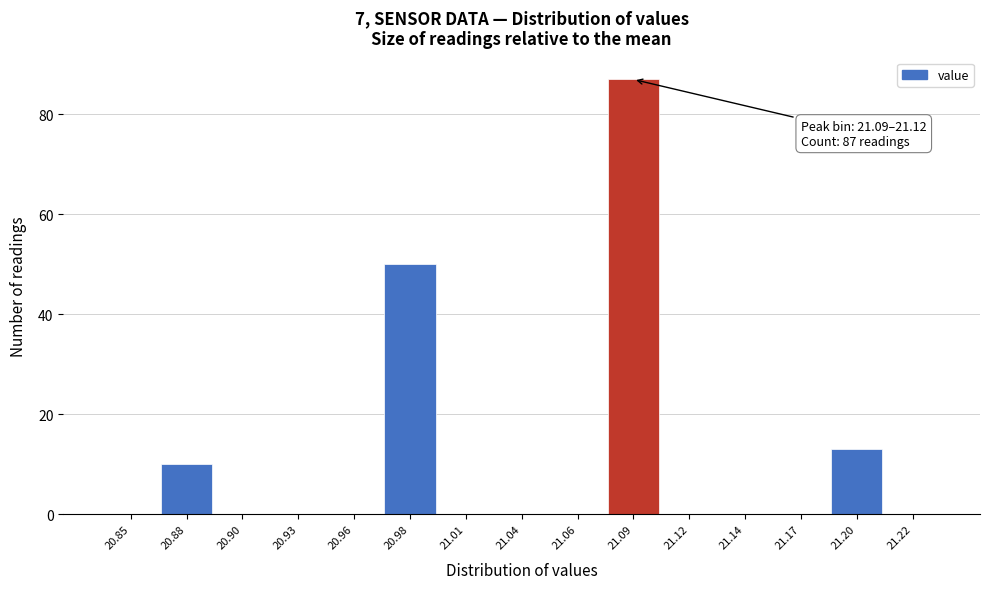

Reading right to left, what are all the values shown in this chart?

21.22=0	21.20=13	21.17=0	21.14=0	21.12=0	21.09=87	21.06=0	21.04=0	21.01=0	20.98=50	20.96=0	20.93=0	20.90=0	20.88=10	20.85=0